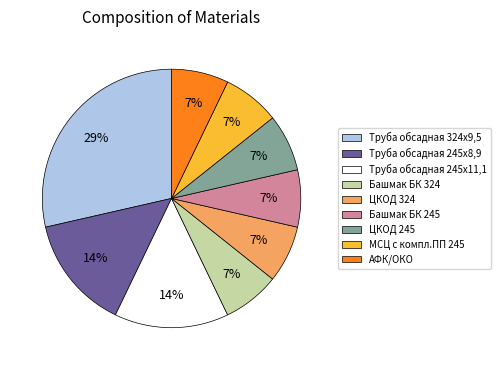

How many slices are in this pie chart?

9